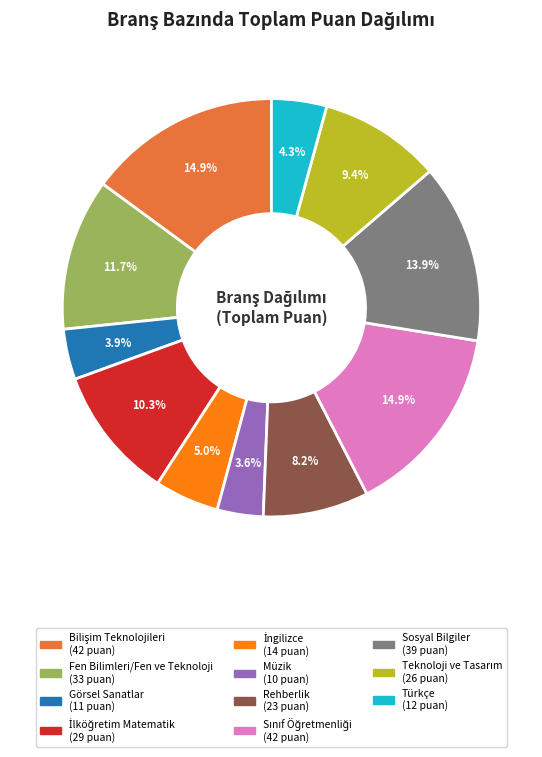

Do Sosyal Bilgiler and Türkçe together represent more than half of the pie?

No